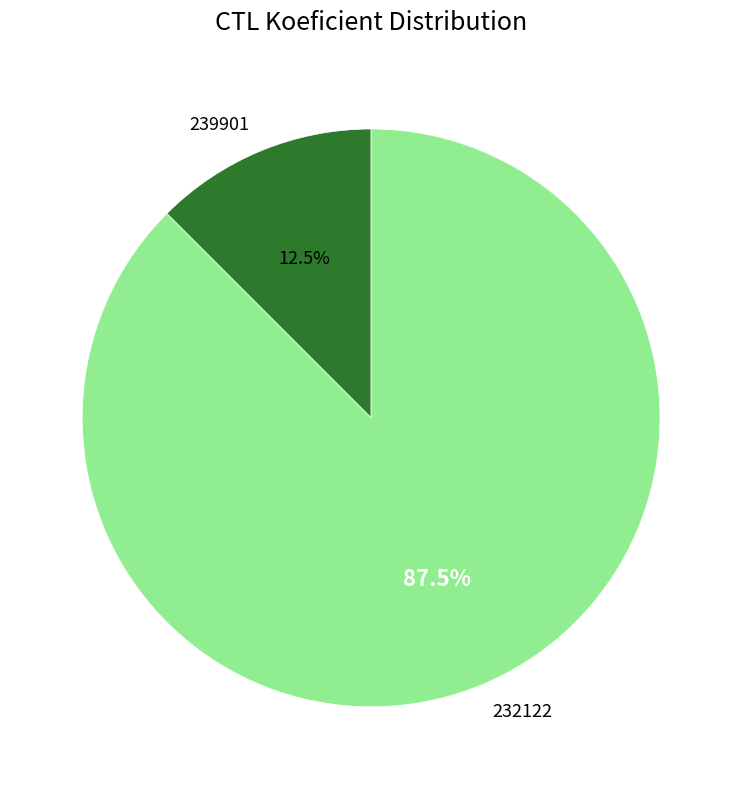

Rank the categories by value from highest to lowest.

232122, 239901